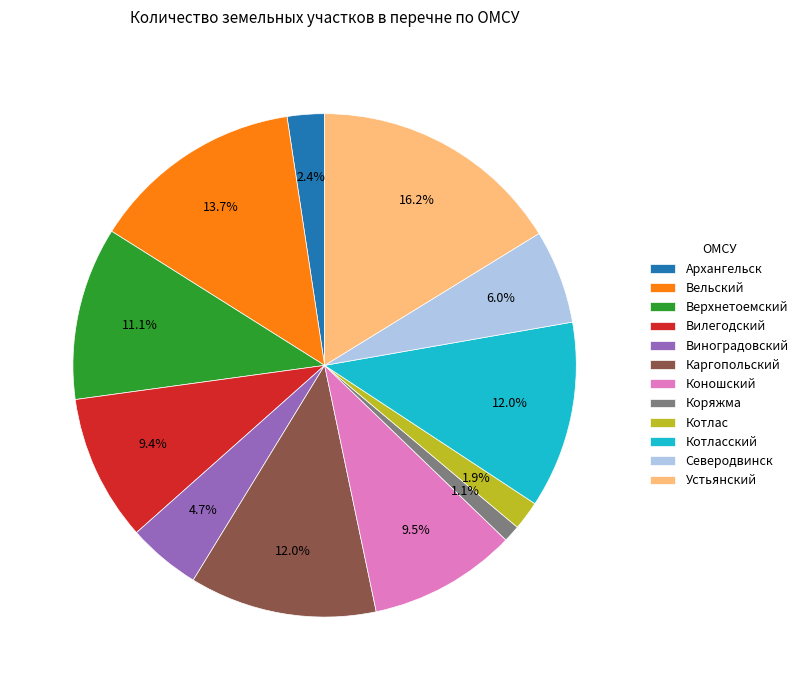

How many segments does this pie chart have?

12